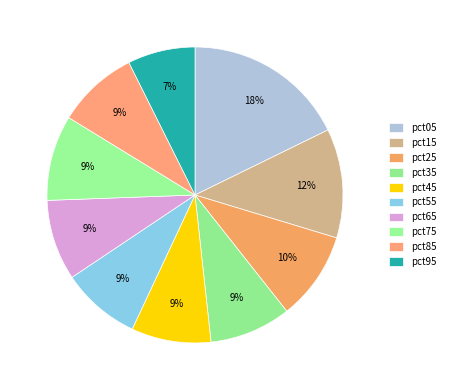

How many segments does this pie chart have?

10